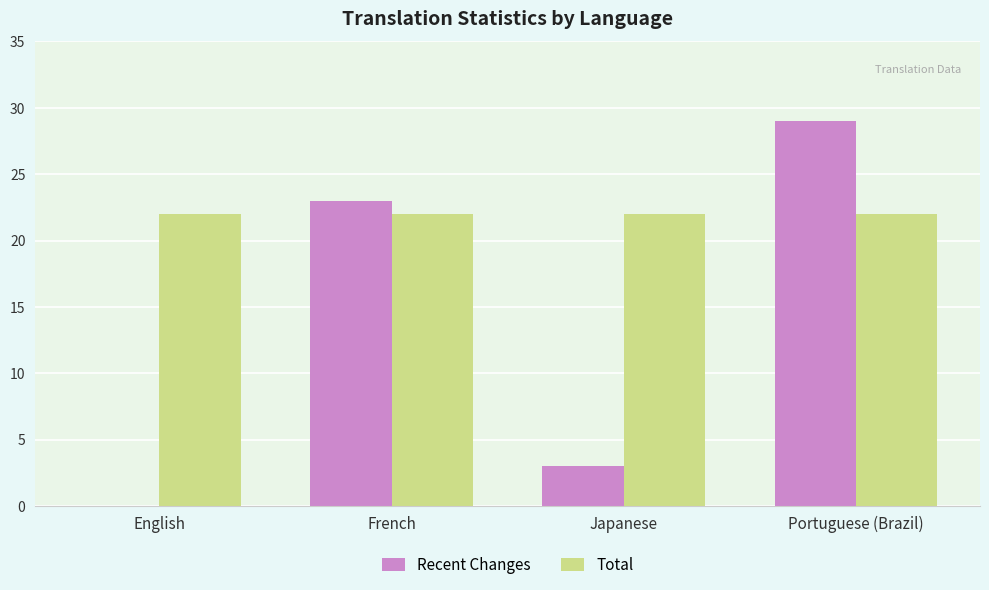

At which category is the sum across all series the highest?

Portuguese (Brazil)